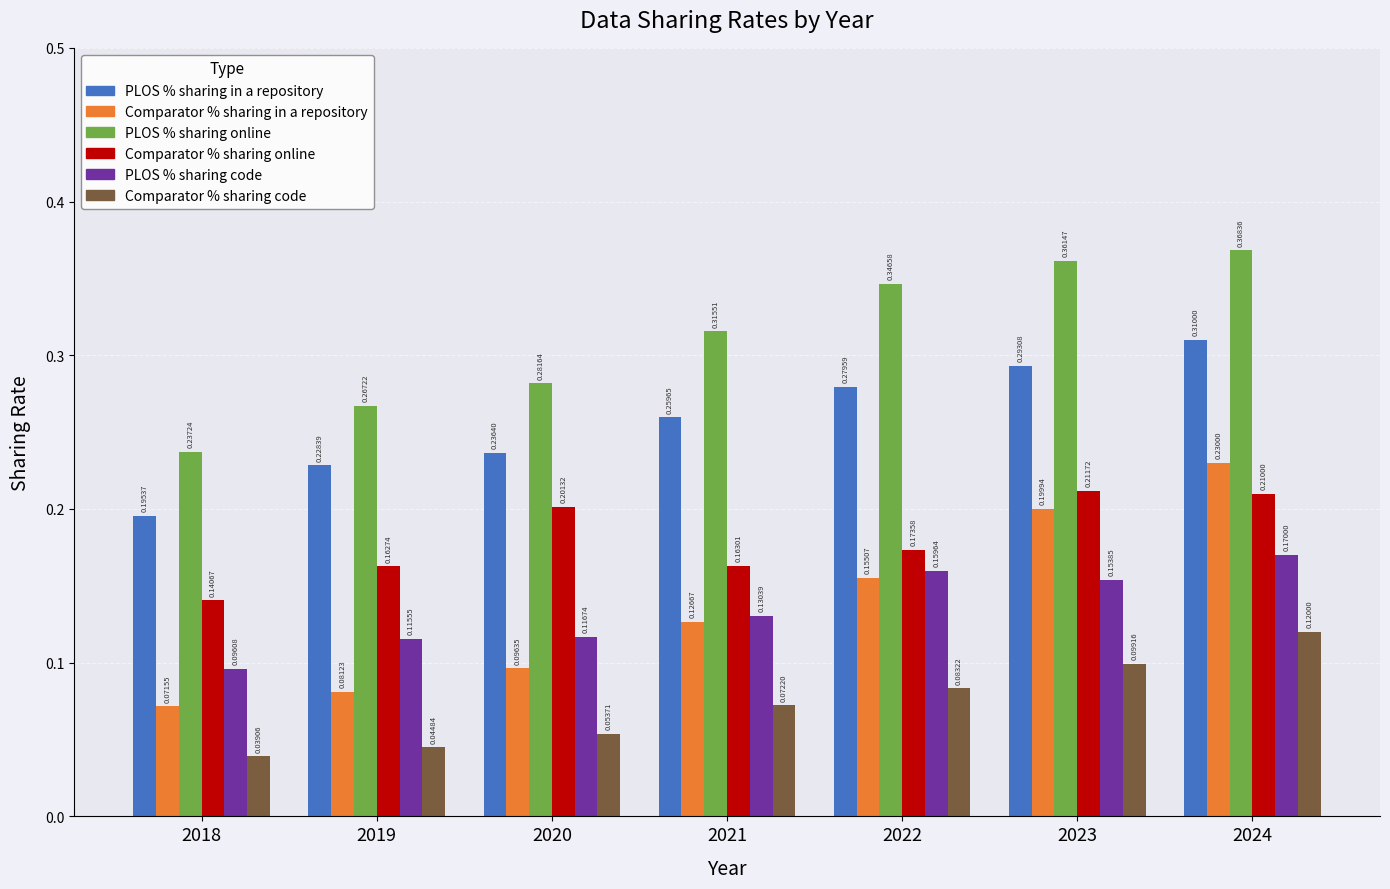

Between 2019 and 2024, which series saw the biggest shift?

Comparator % sharing in a repository